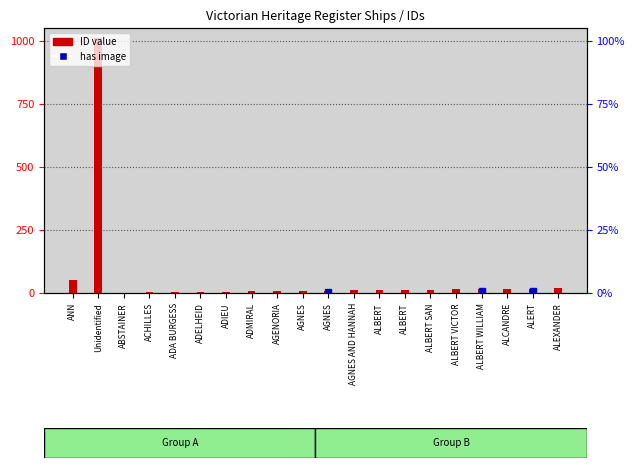

What is the label of the 12th bar from the right?

AGENORIA